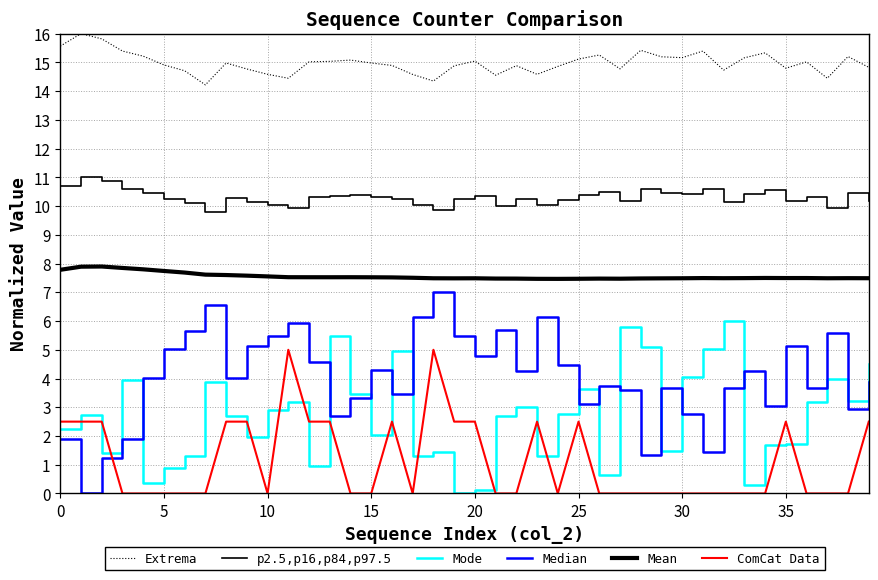

How many lines are shown in the chart?

6